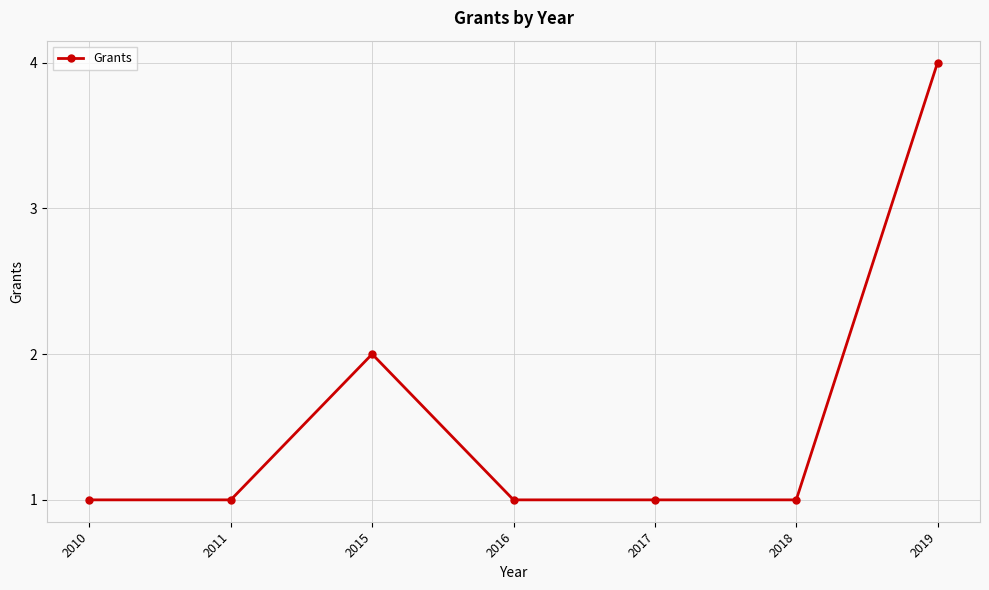

What is the sum of all values?

11